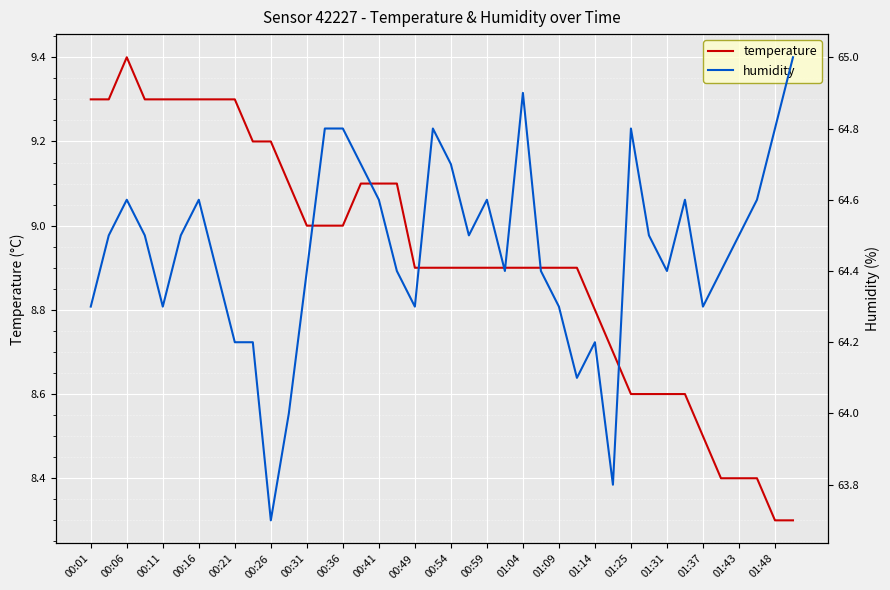

How many interior local valleys does the humidity series have?

9